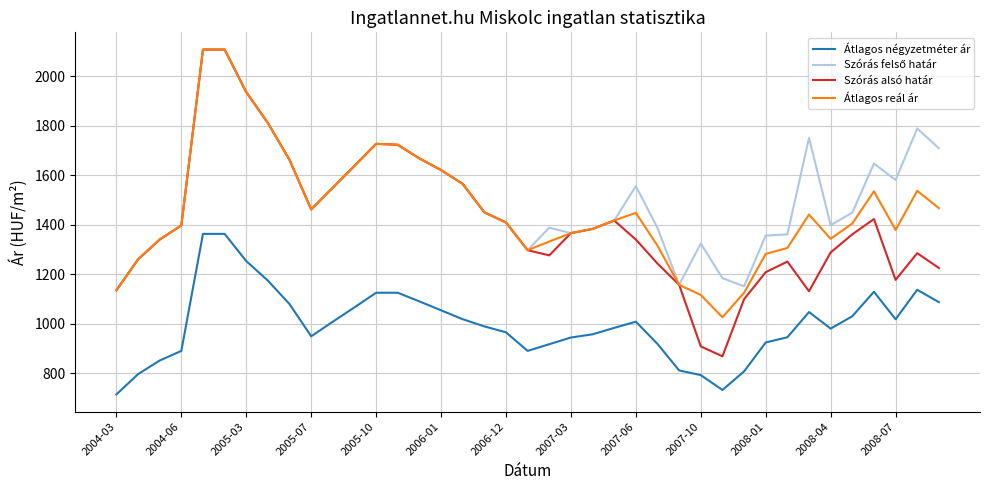

How many interior local valleys does the Átlagos reál ár series have?

5